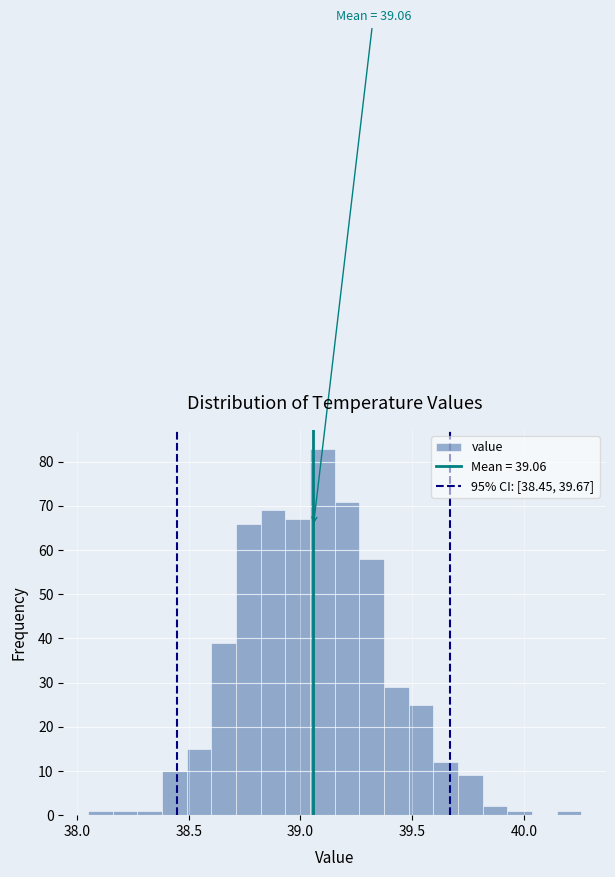

Read against the x-axis, roughly where is the centre of the tallest bar?

39.10